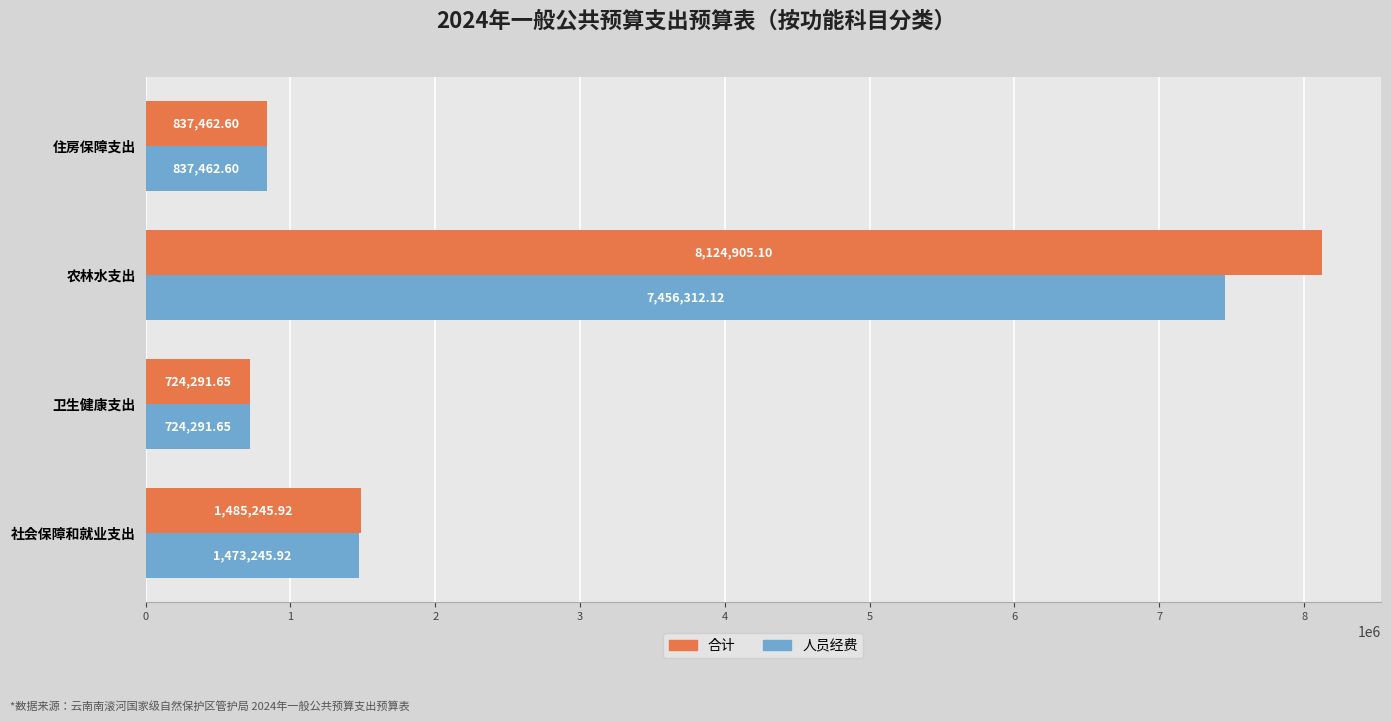

Which category has the lowest value across all series?

卫生健康支出